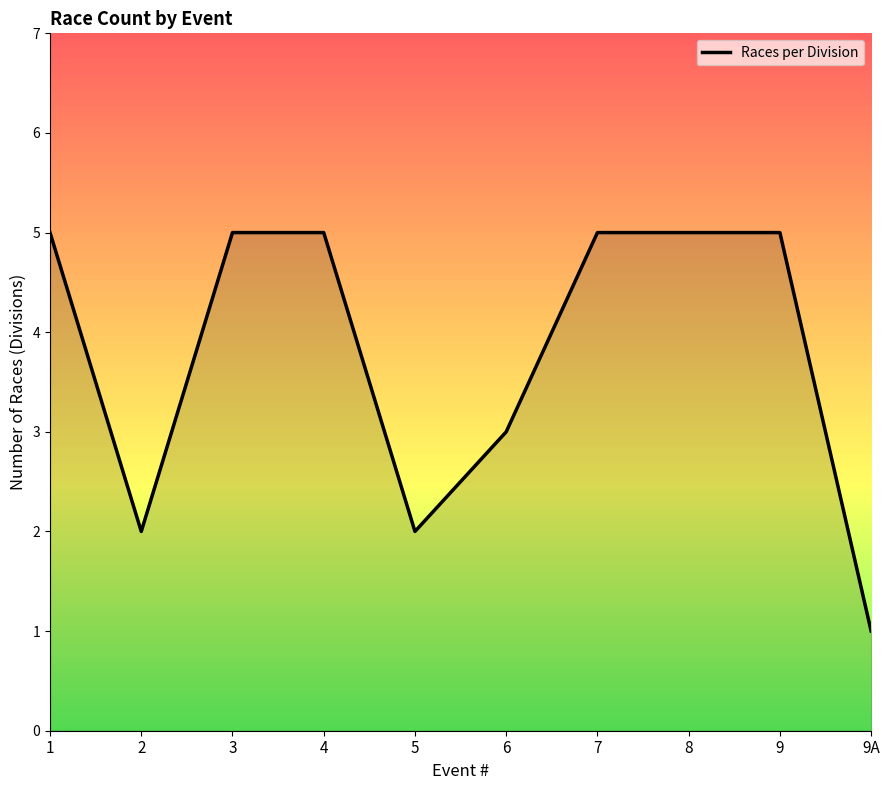

The value at 5 is 2. True or false?

True